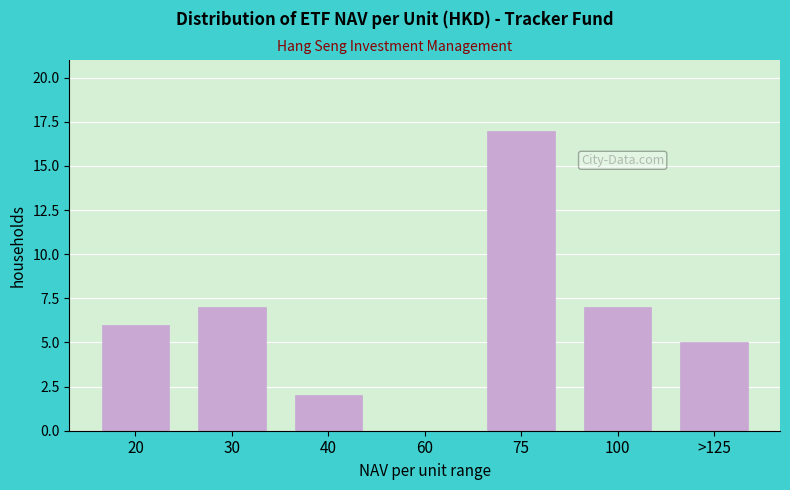

Reading left to right, what are all the values shown in this chart?

20=6	30=7	40=2	60=0	75=17	100=7	>125=5